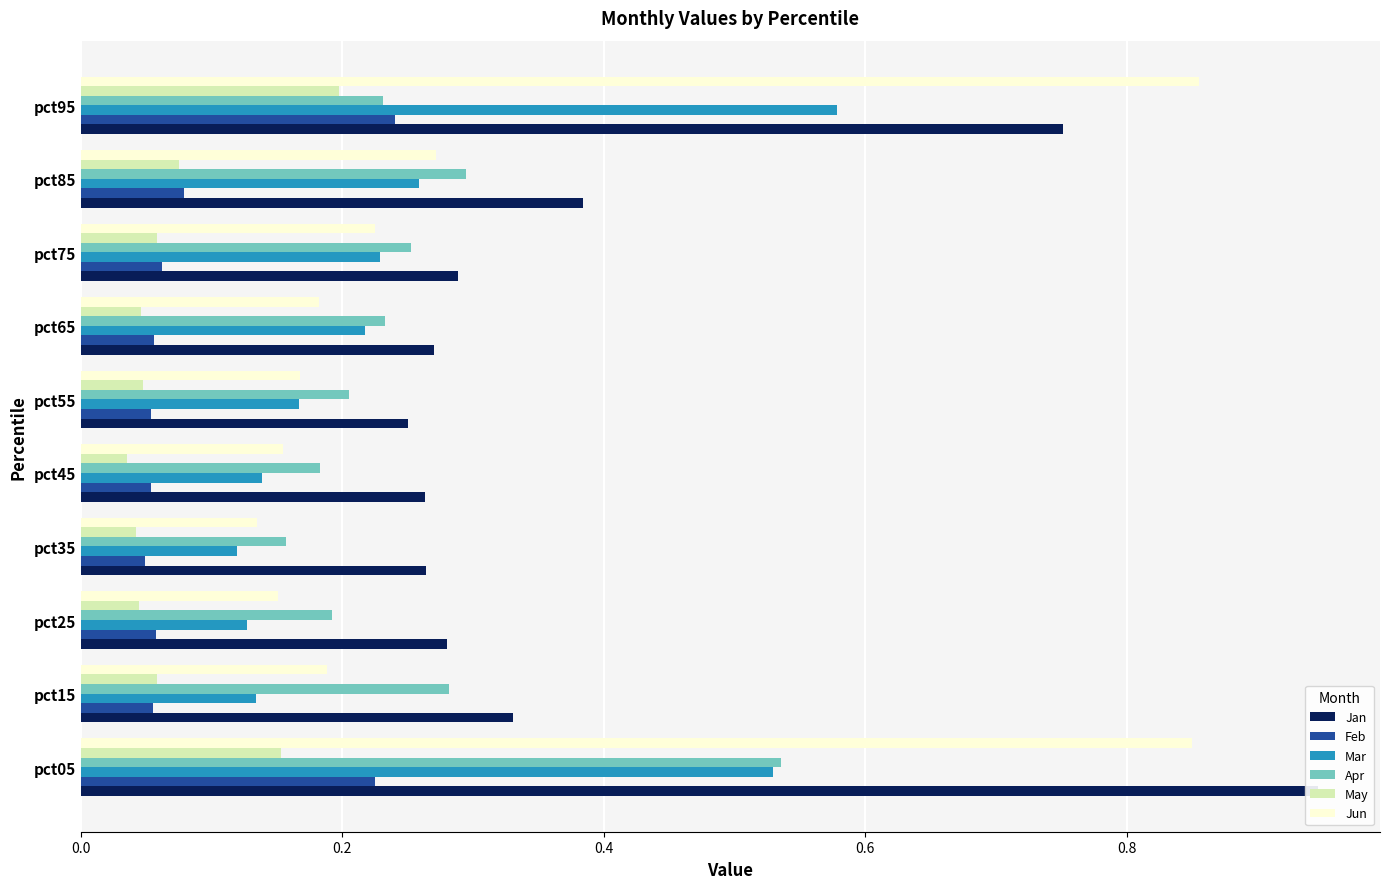

What is the difference between the highest and lowest values at pct35?

0.2